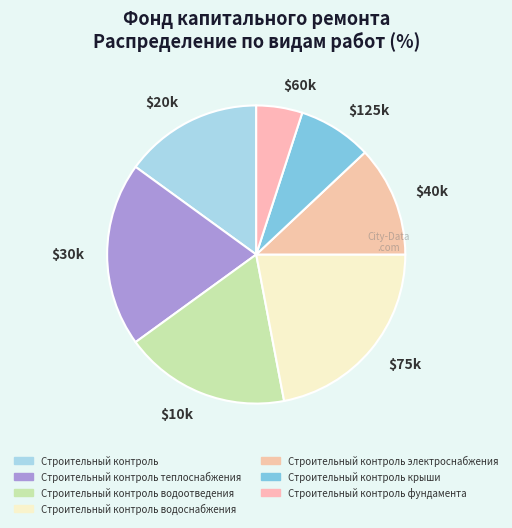

What is the smallest slice in the pie chart?

Строительный контроль фундамента